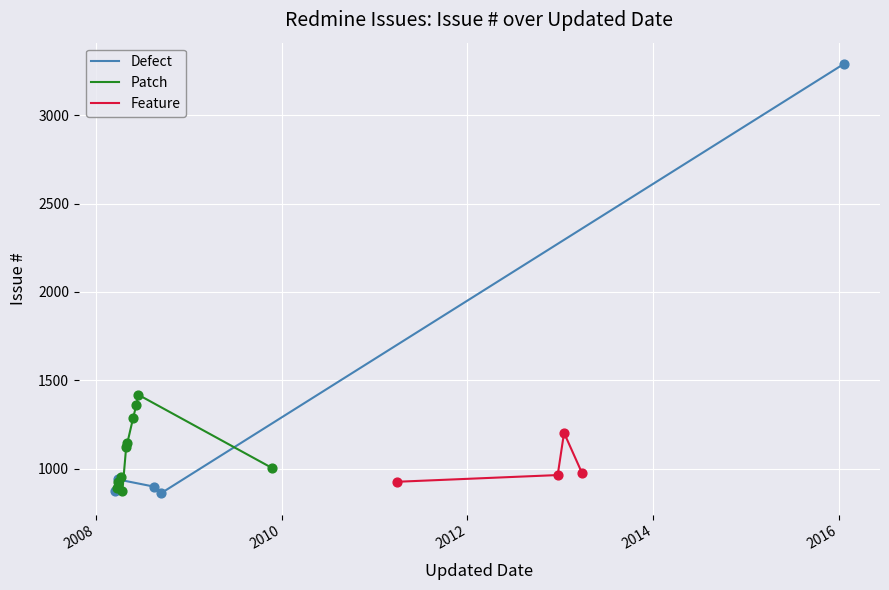

What is the change in value from 2008-04-13 to 2008-06-07?

+489